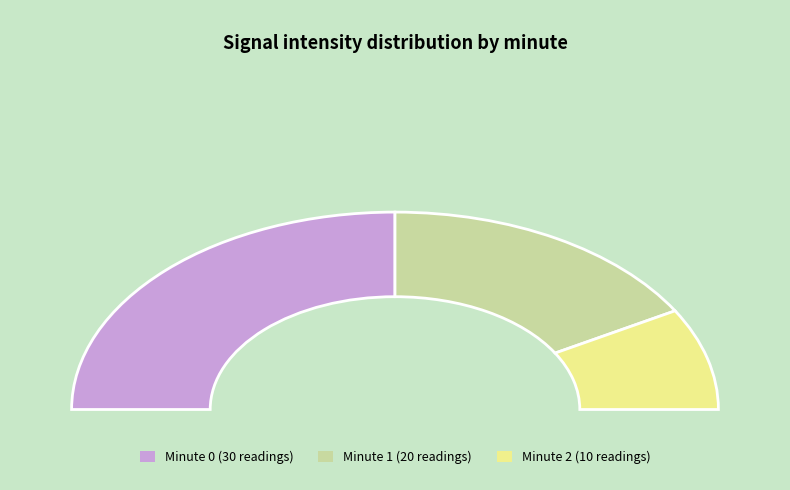

Is there any slice that represents more than half of the pie?

Yes